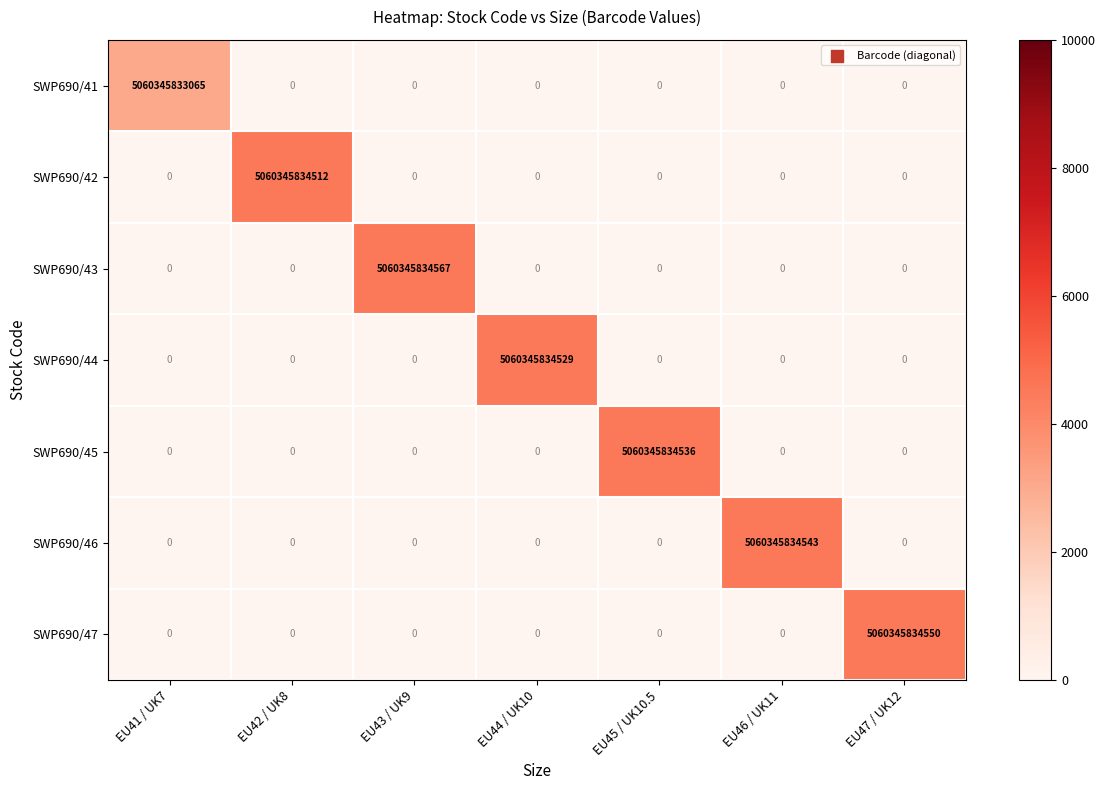

Which series has the widest spread of values?

SWP690/43